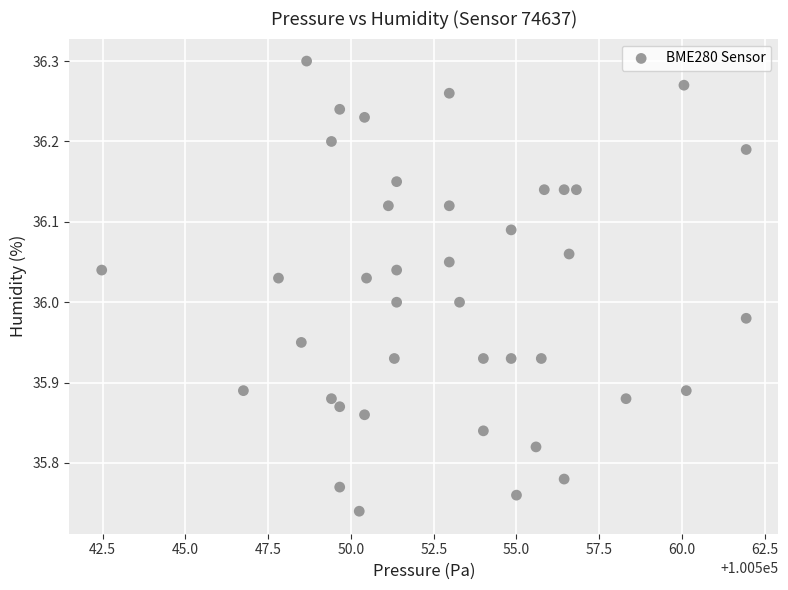

What is the range of X values (max minus min)?

19.5